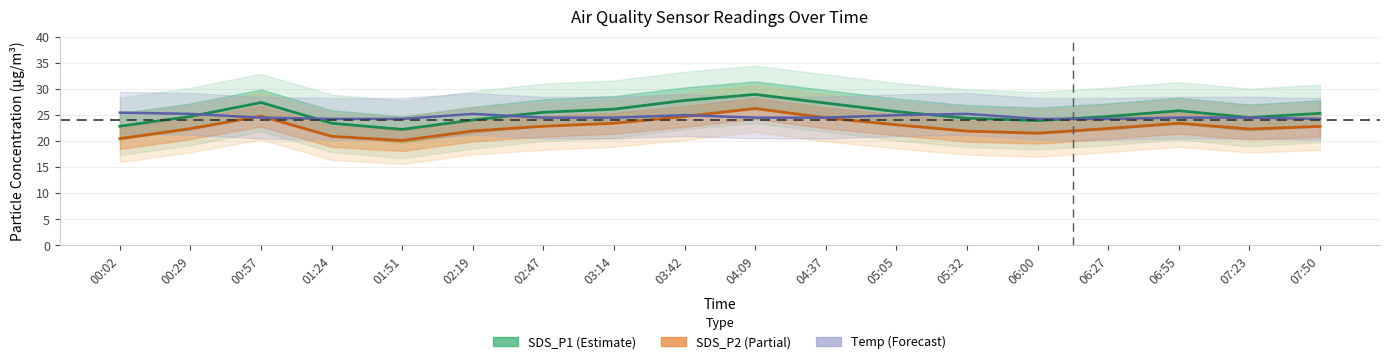

List the labels in order of Temp (scaled, Forecast) value, smallest first.

01:24, 01:51, 06:00, 06:27, 07:50, 00:57, 02:47, 03:14, 04:09, 04:37, 06:55, 07:23, 03:42, 05:05, 00:29, 02:19, 05:32, 00:02